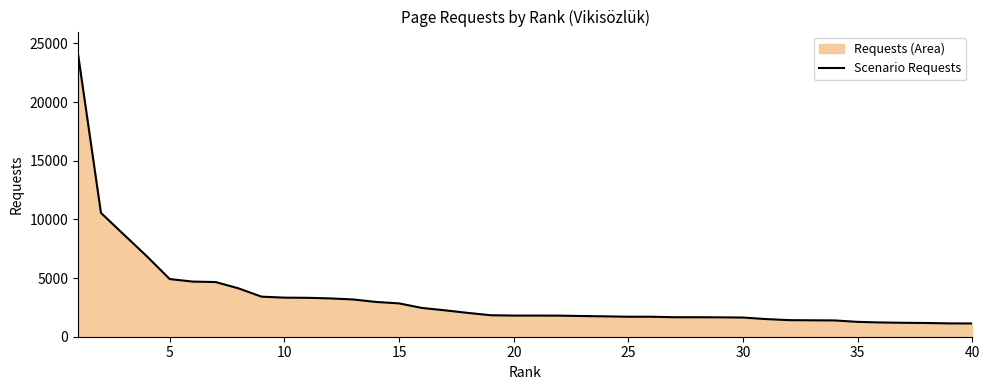

What is the change in value from 10 to 20?

-1527